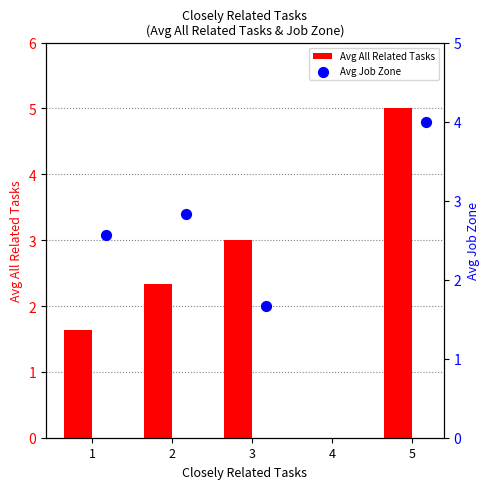

What are all the series names shown in the legend?

Avg All Related Tasks, Avg Job Zone